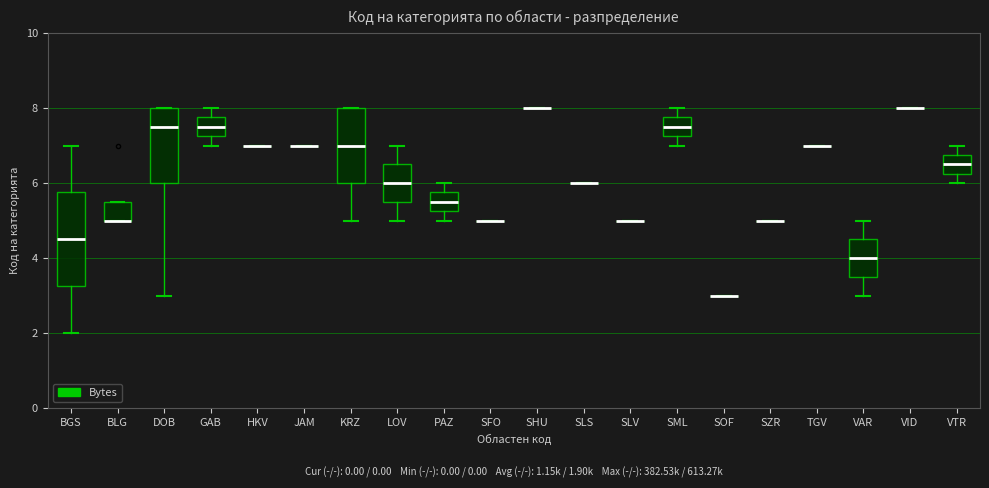

Comparing the boxes themselves (not the whiskers), which one is the tallest?

BGS